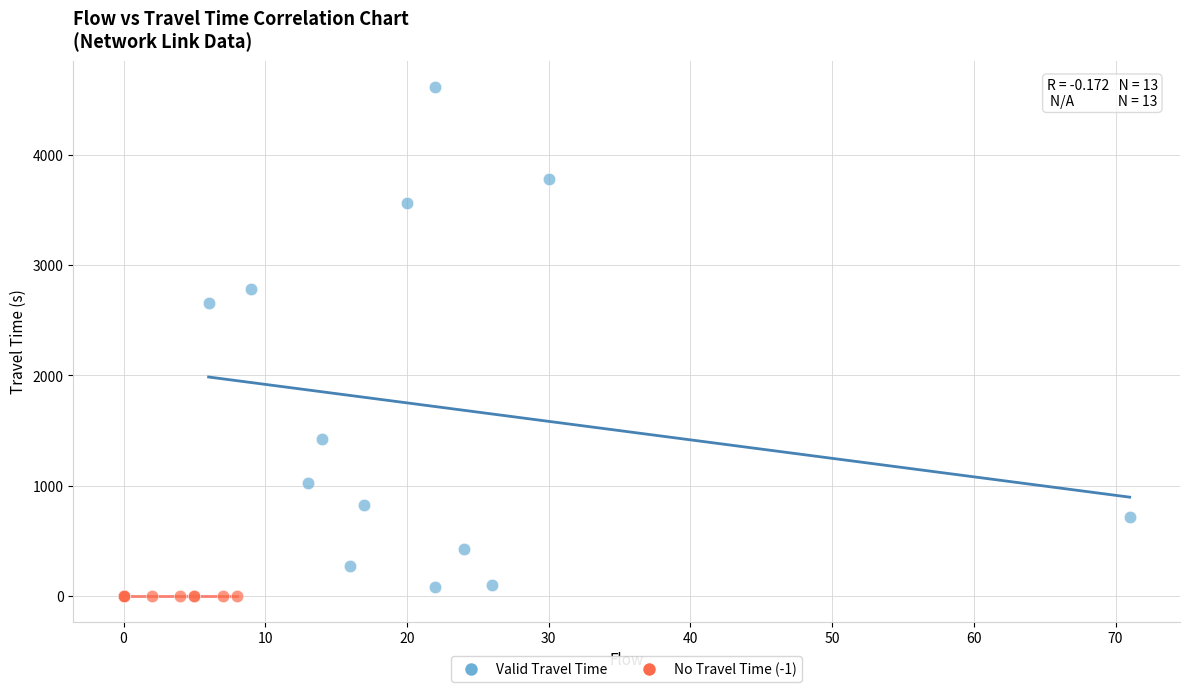

Which series reaches the maximum Y coordinate?

Valid Travel Time